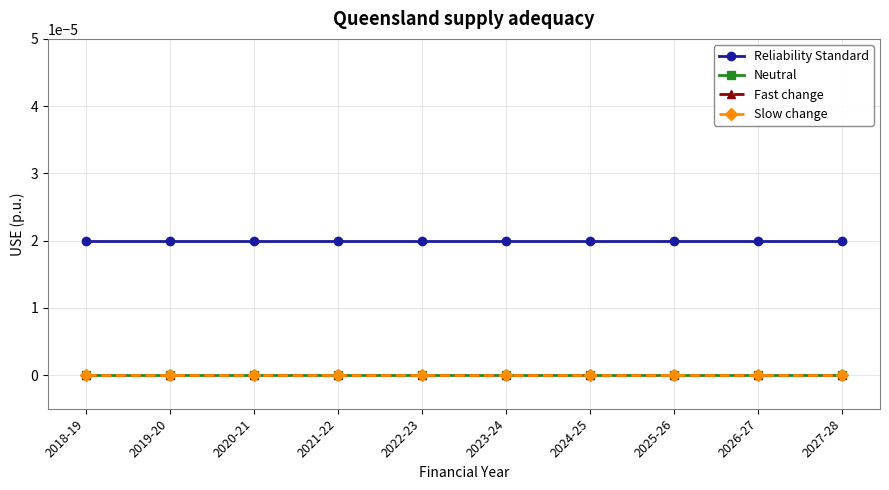

At how many categories does at least one series exceed 0?

10